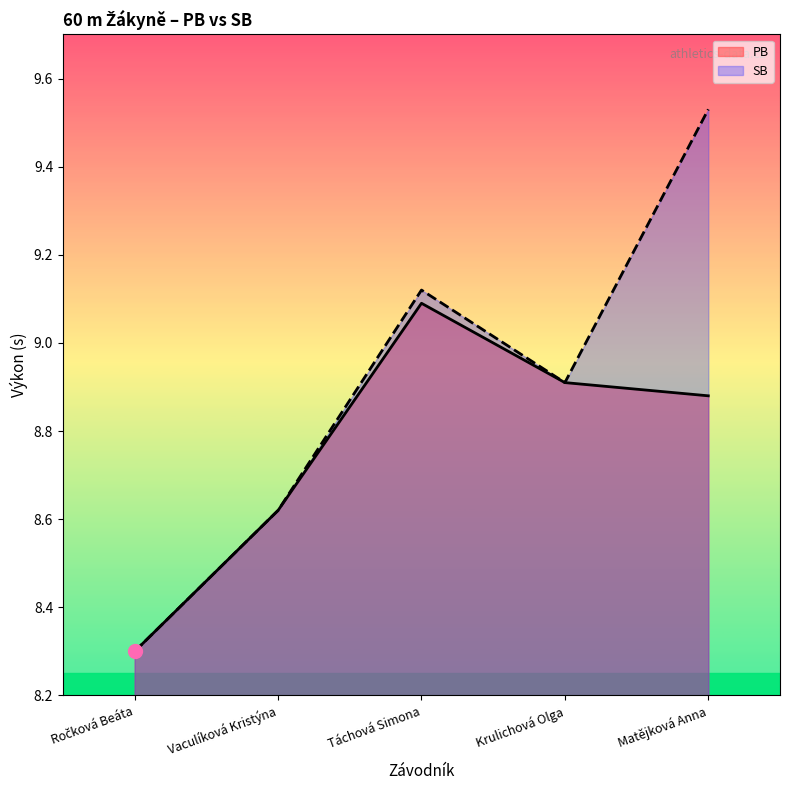

Which series contains the highest Y value?

SB